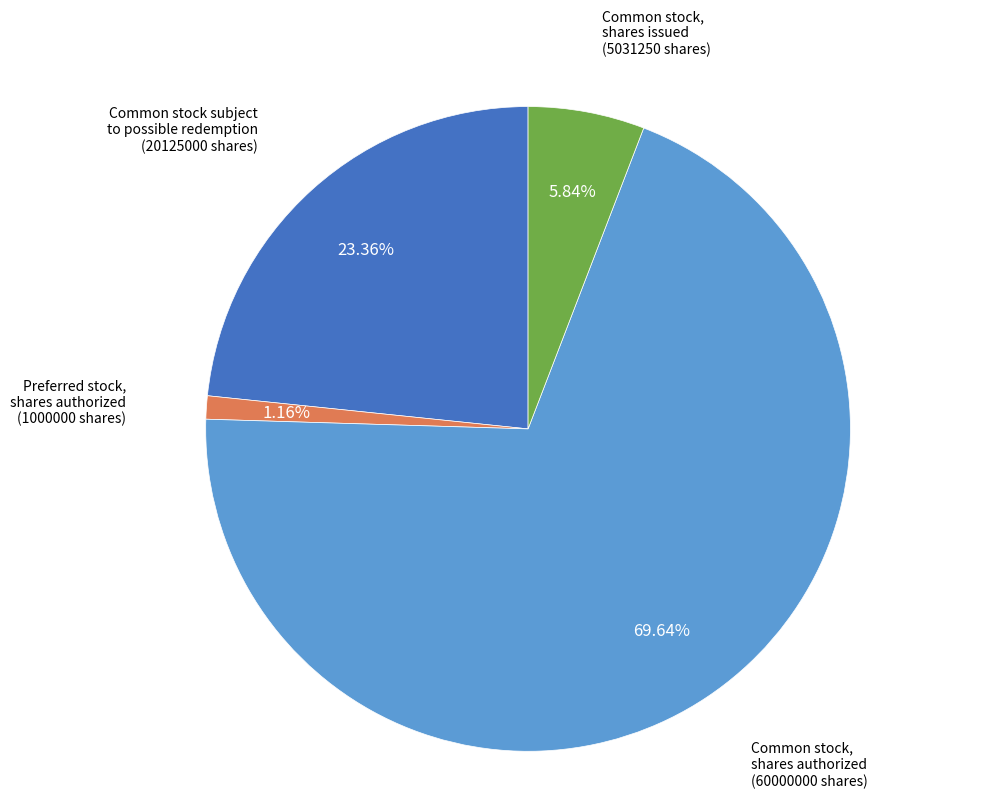

Is there a majority slice in this chart?

Yes